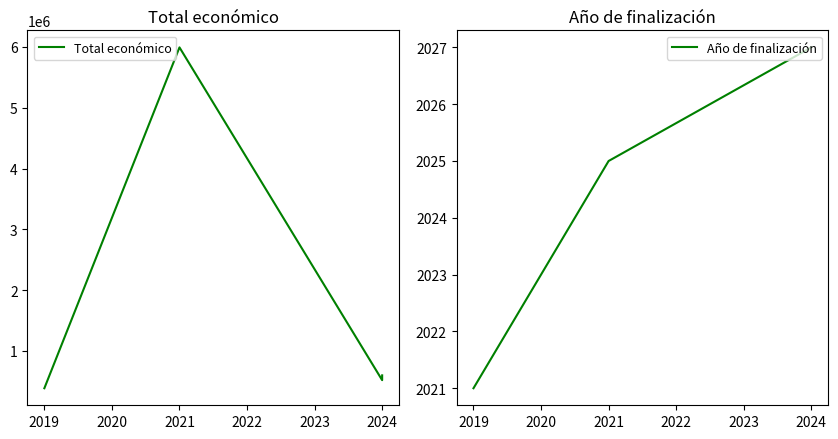

What is the highest value of the Año de finalización series?

2027